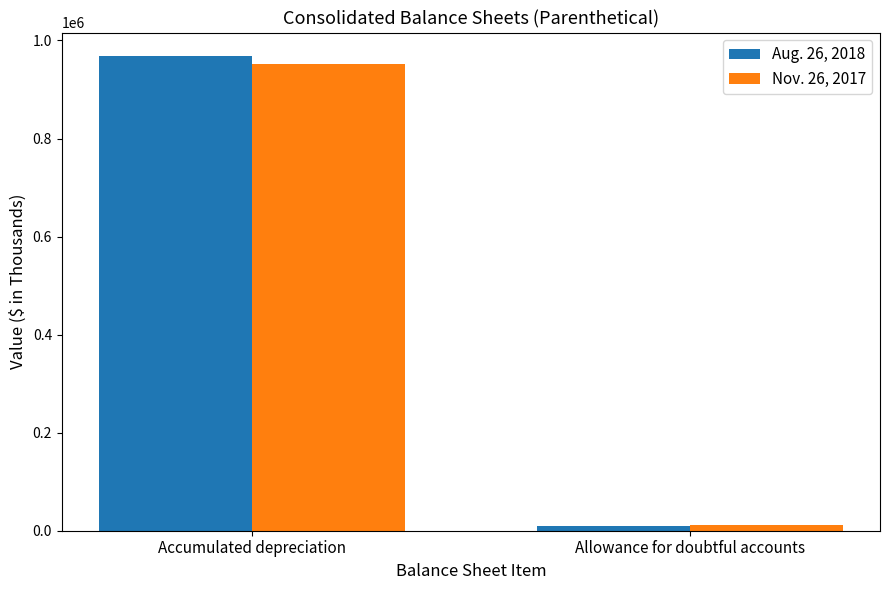

Between Accumulated depreciation and Allowance for doubtful accounts, which series saw the biggest shift?

Aug. 26, 2018